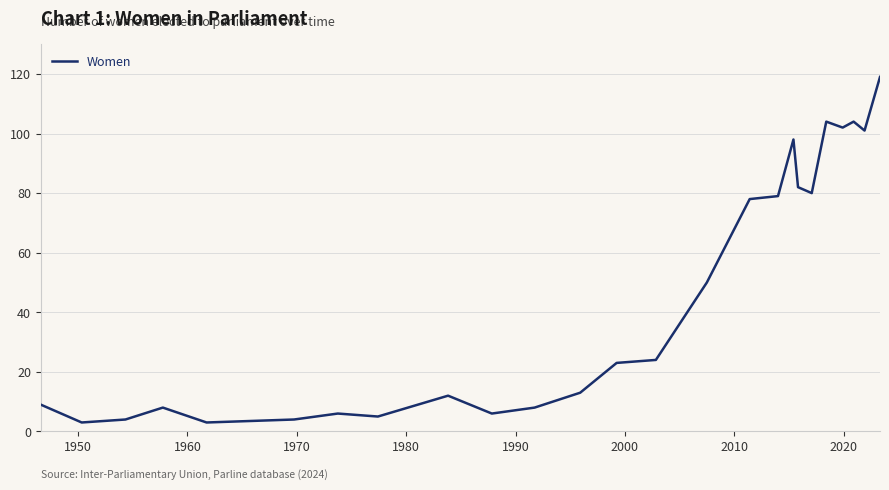

What is the sum of all values?

1125